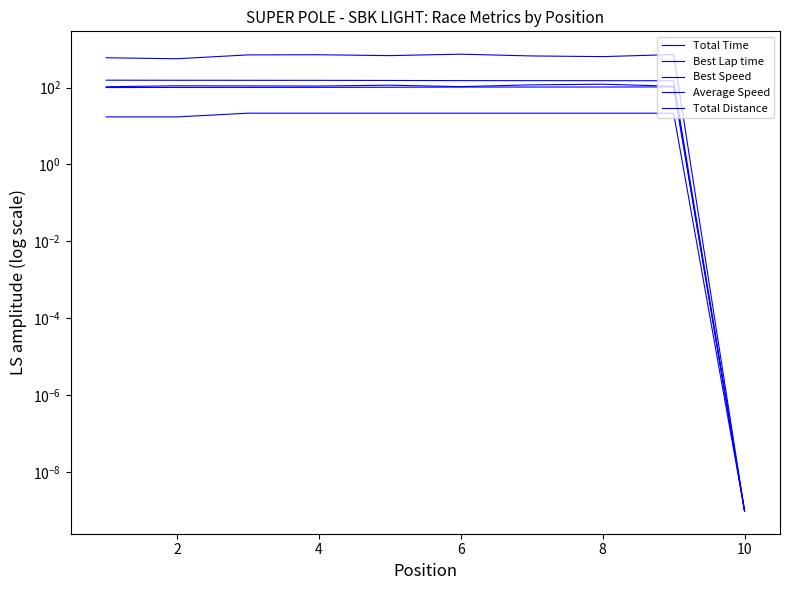

At which category does Total Time reach its first local valley?

2